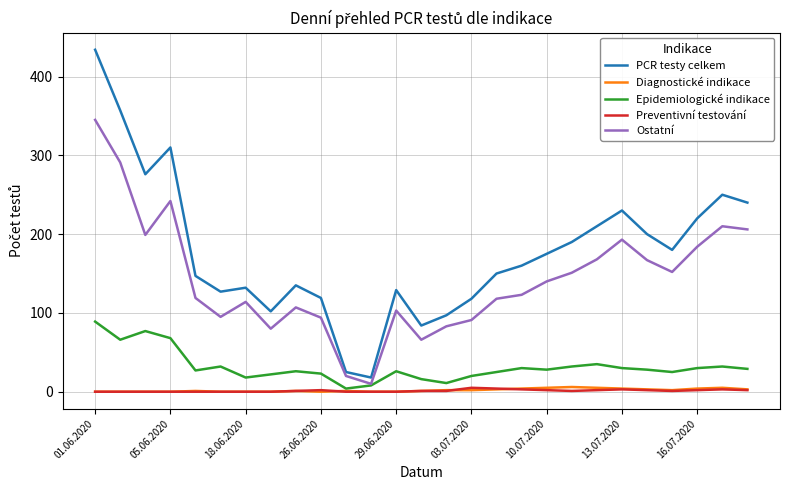

What are all the series names shown in the legend?

PCR testy celkem, Diagnostické indikace, Epidemiologické indikace, Preventivní testování, Ostatní